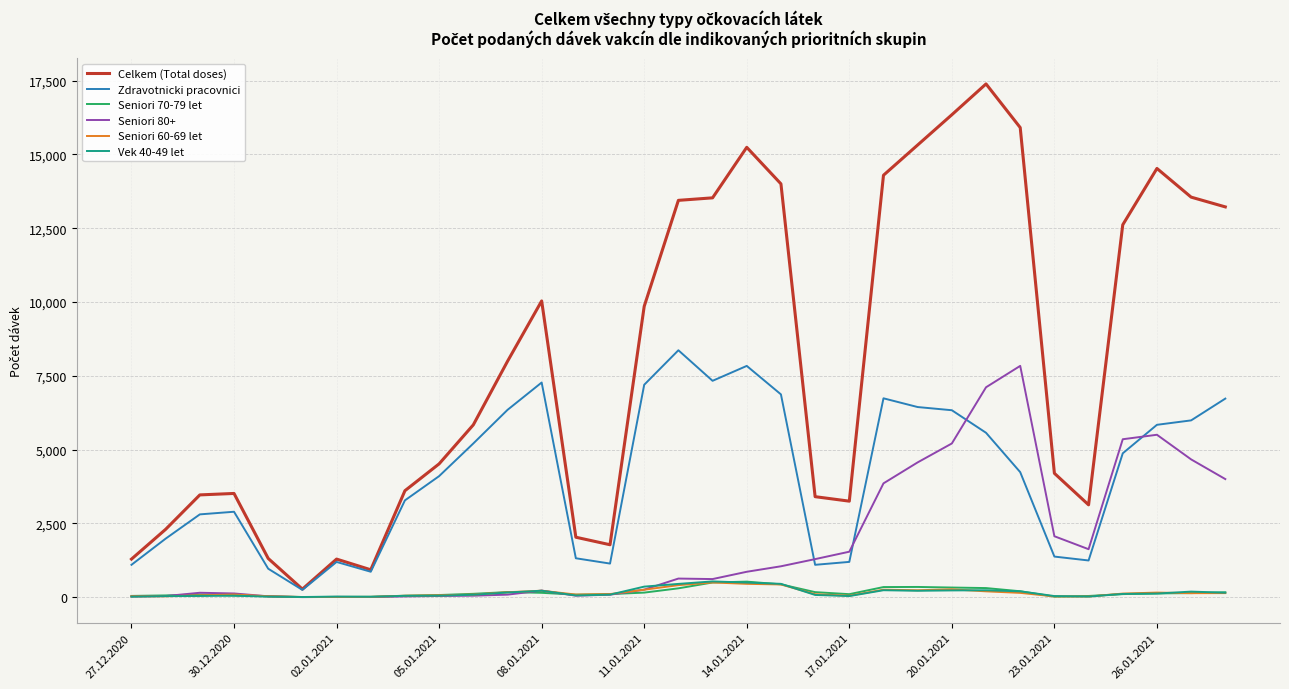

What is the greatest value displayed?

17391